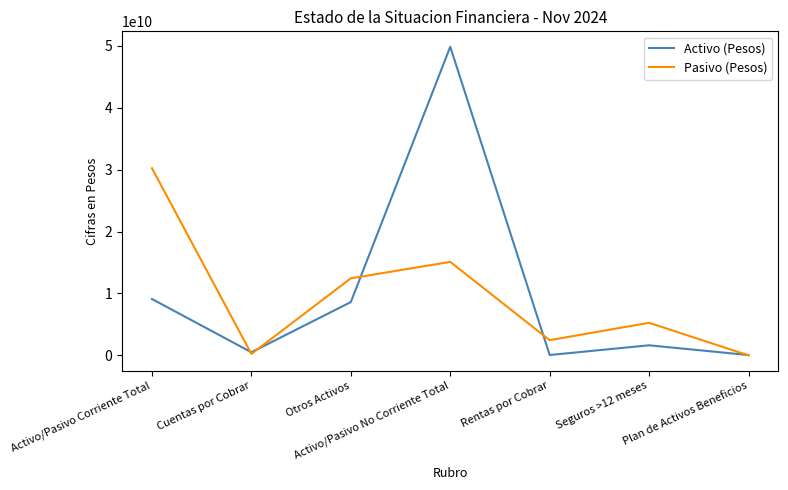

At how many categories does at least one series exceed 18568072030?

2